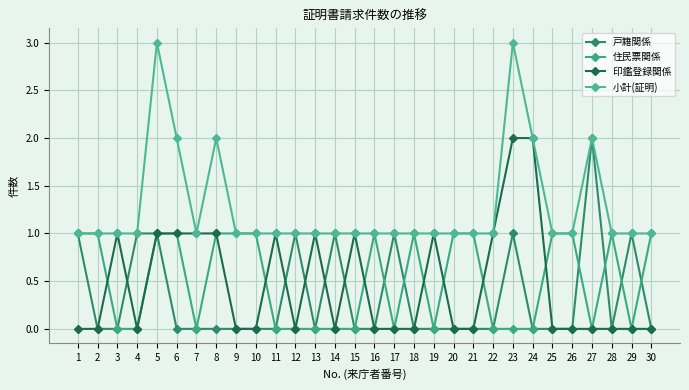

Is the value of 小計(証明) at 9 greater than the value of 住民票関係 at 7?

Yes